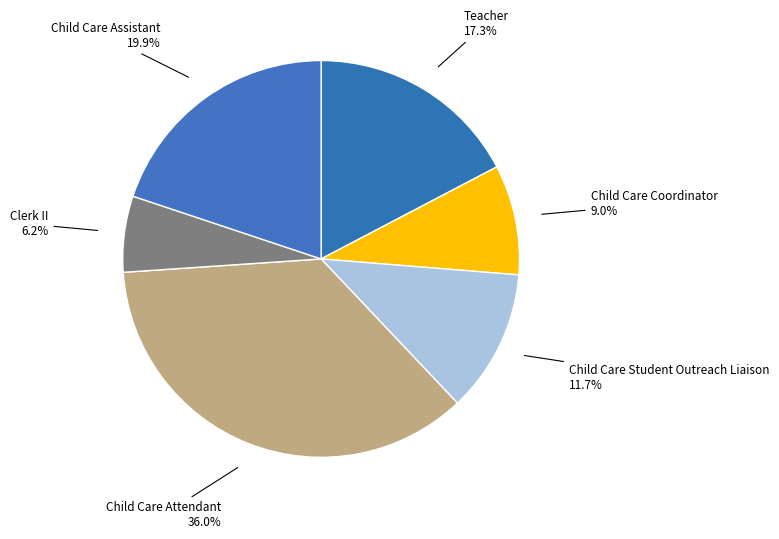

How many slices are in this pie chart?

6